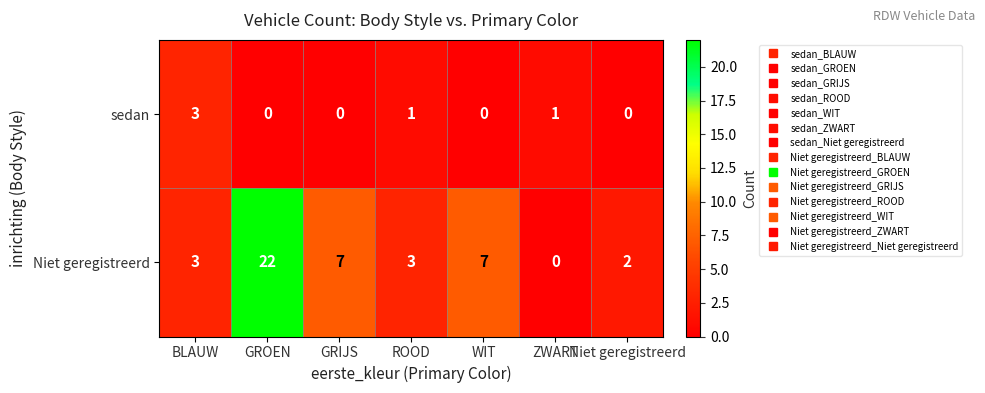

At which label does Niet geregistreerd reach its peak?

GROEN